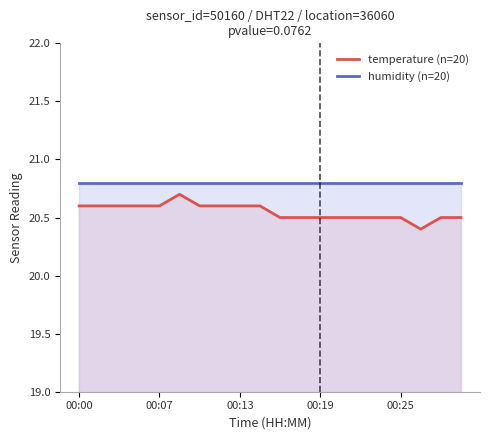

True or false: temperature (n=20) has a value of 20.6 at 00:00.

True